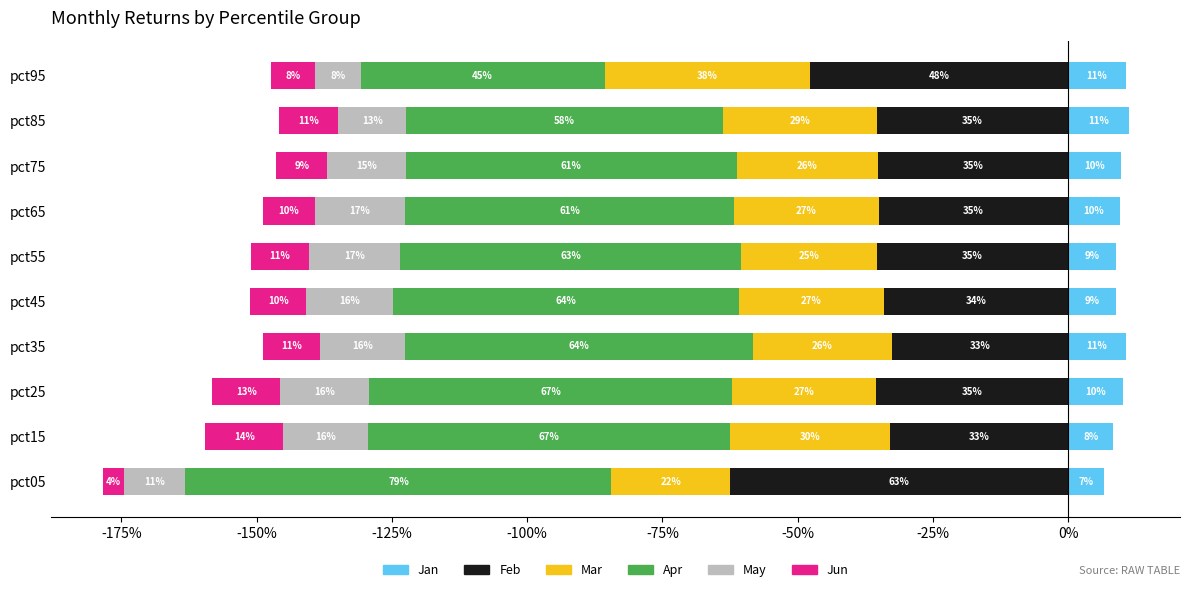

Between pct15 and pct05, which is larger?

pct15